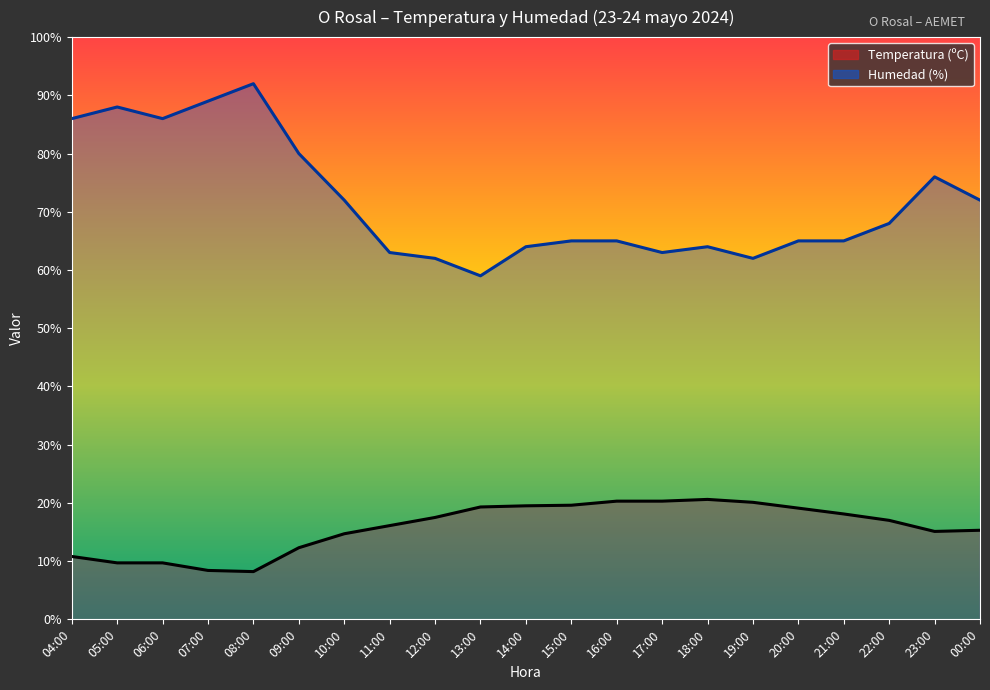

How many values in the Temperatura (ºC) series exceed 17?

10